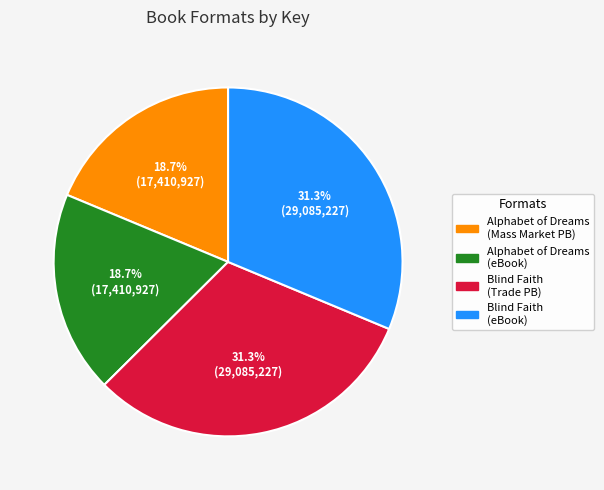

Is there a majority slice in this chart?

No